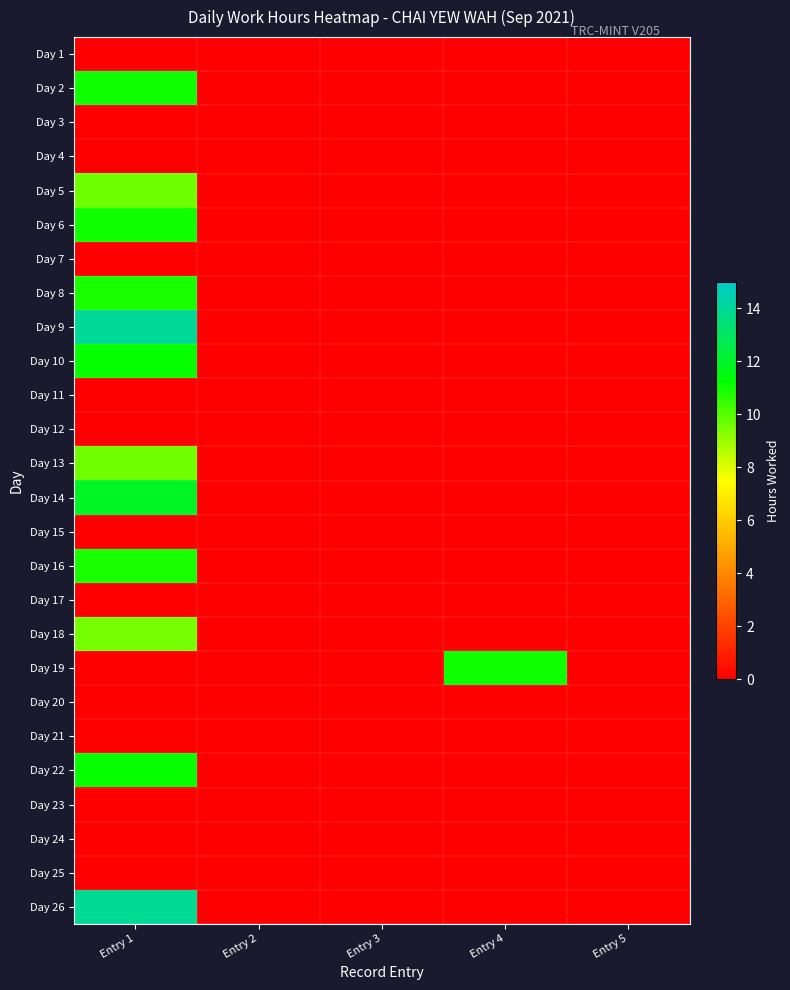

Which series has the widest spread of values?

Day 9